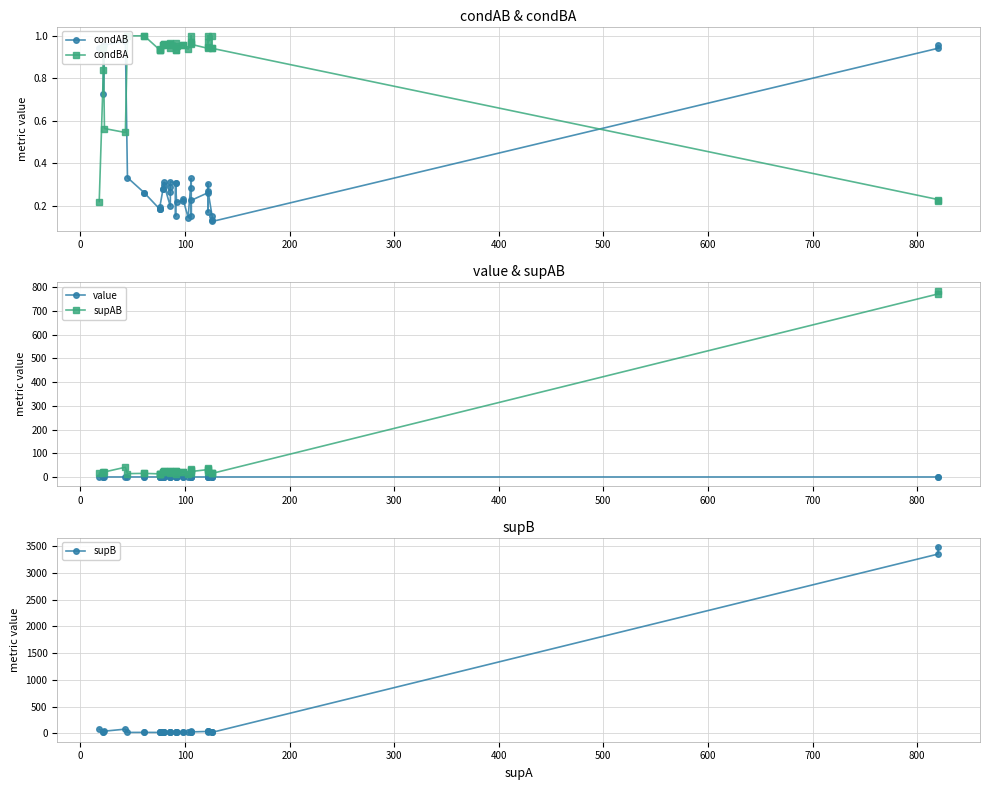

Rank the series by their maximum value, from lowest to highest.

condAB, condBA, value, supAB, supB